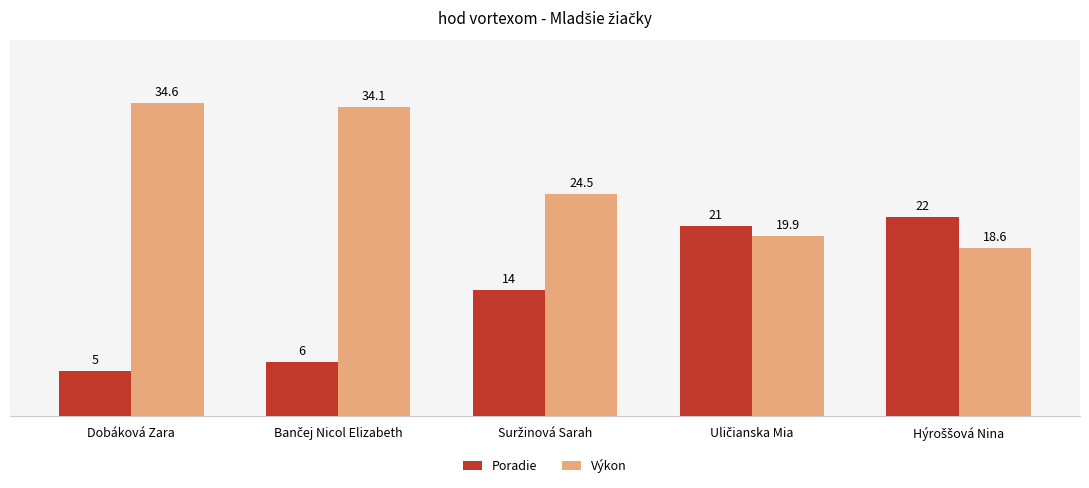

What is the sum of all Poradie values?

68.0